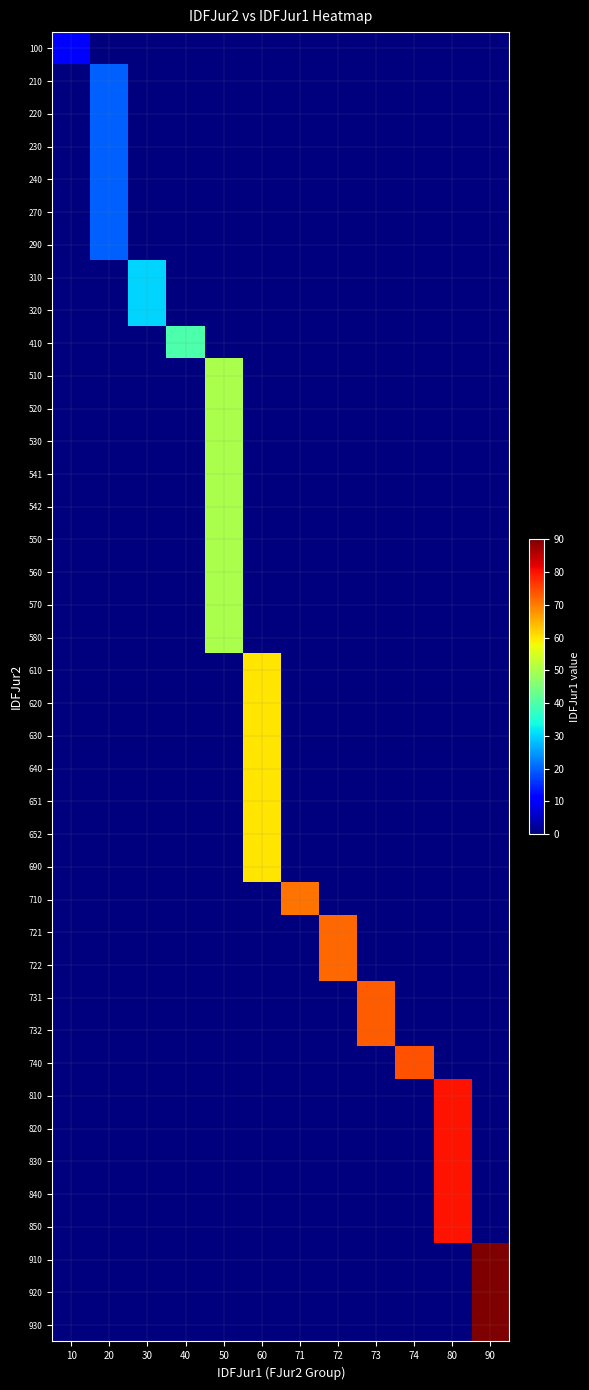

At how many categories does at least one series exceed 13?

11